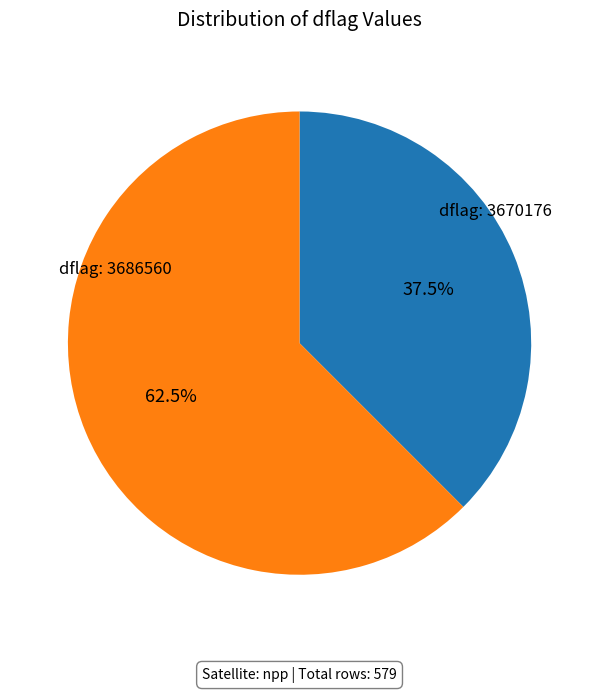

Is there any slice that represents more than half of the pie?

Yes